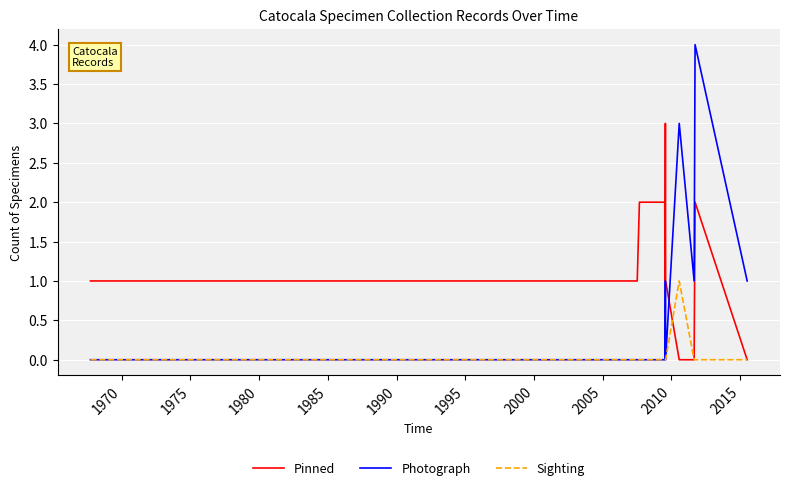

After their last crossing, which series has the higher values: Pinned or Photograph?

Photograph